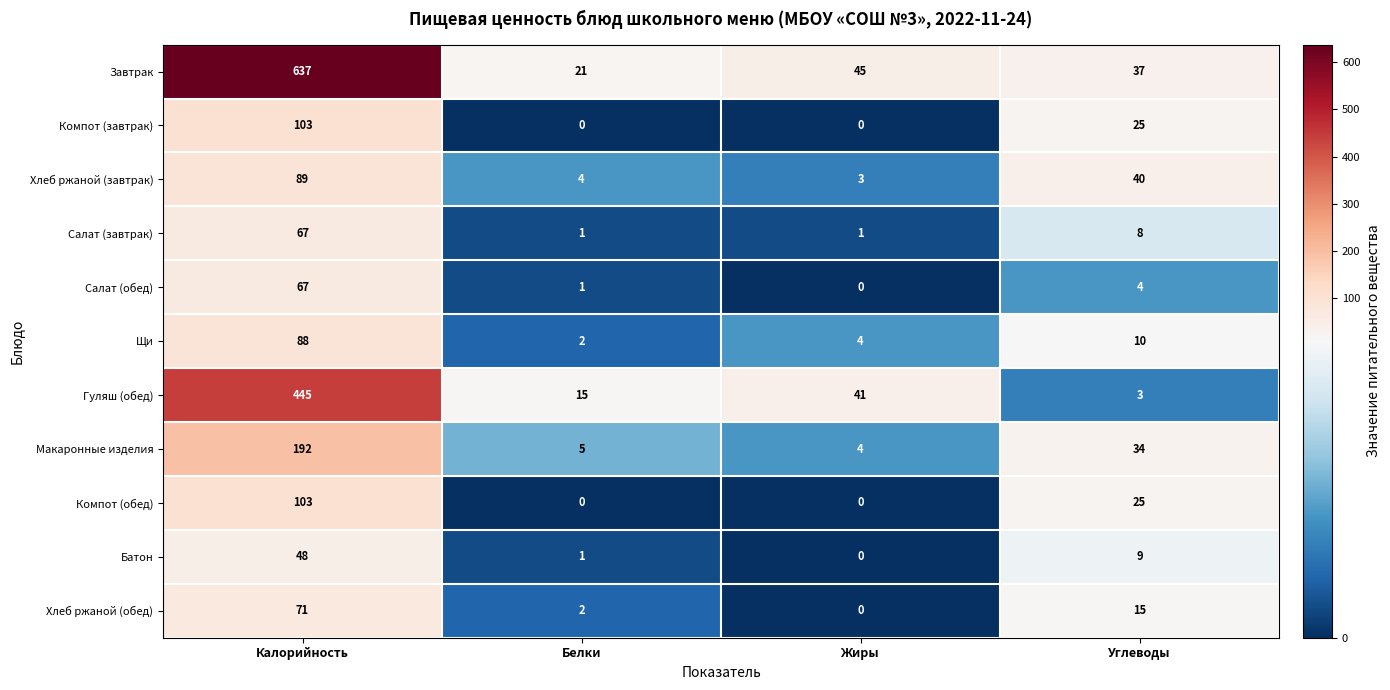

What is the difference between the Батон values at Калорийность and Углеводы?

39